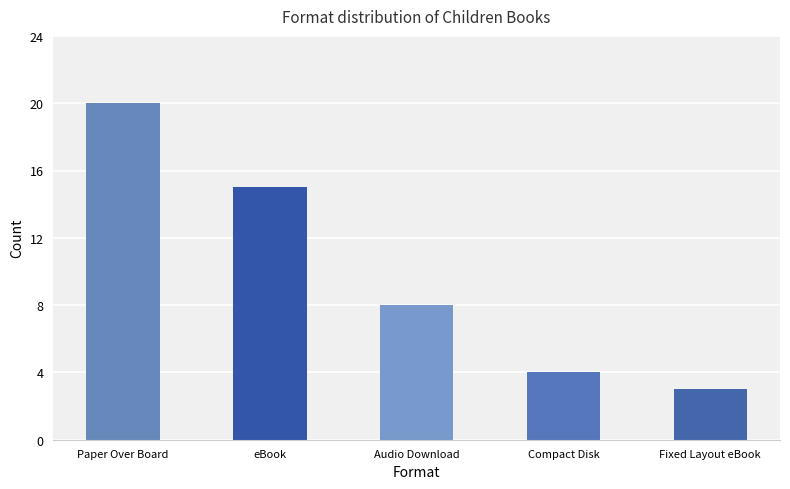

At which label does the data first exceed 8?

Paper Over Board